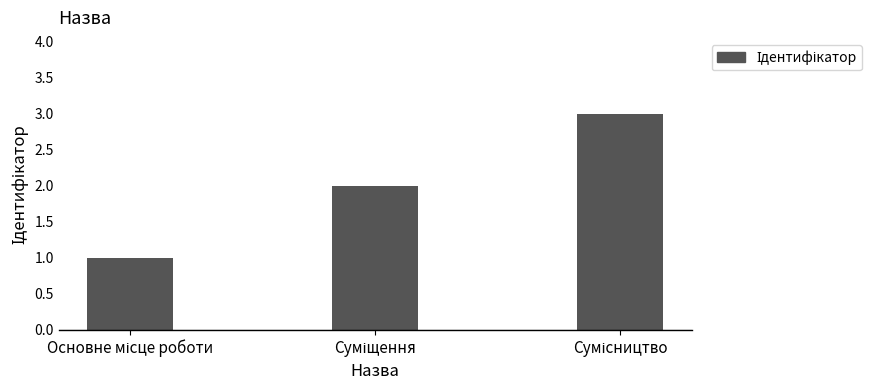

What position from the left is Суміщення?

2